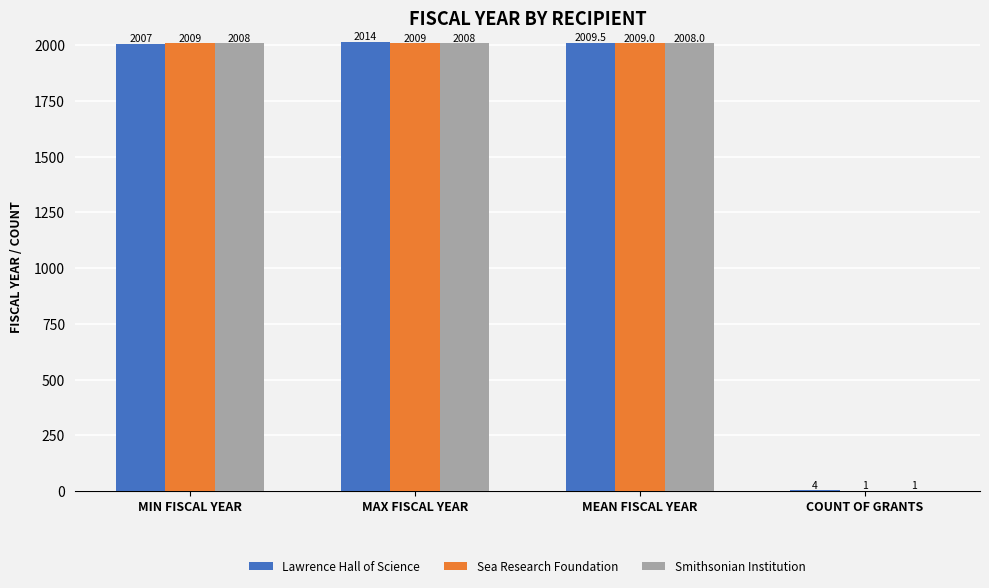

The value of Smithsonian Institution at MIN FISCAL YEAR is 407.3. True or false?

False